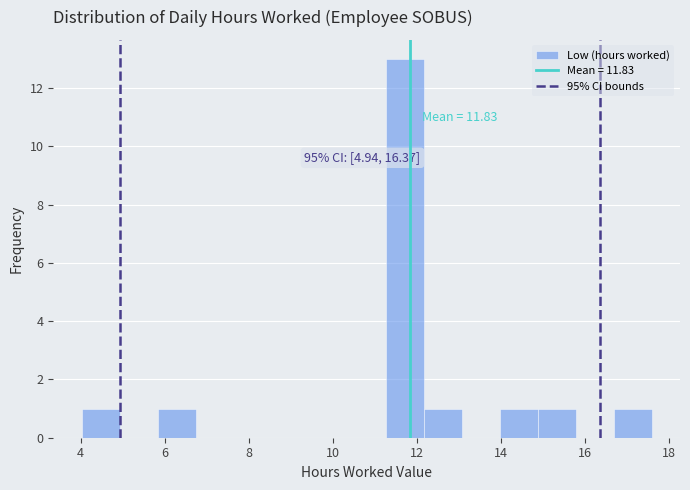

Over which range of the x-axis is the bar tallest?

11.2 to 12.2